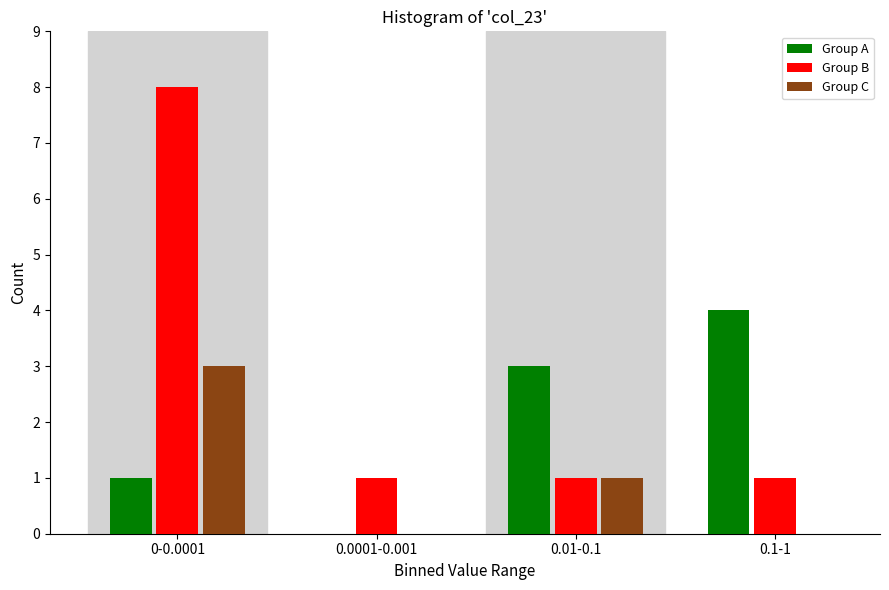

Reading left to right, transcribe all the data shown in this chart.

Group A: 0-0.0001=1	0.0001-0.001=0	0.01-0.1=3	0.1-1=4
Group B: 0-0.0001=8	0.0001-0.001=1	0.01-0.1=1	0.1-1=1
Group C: 0-0.0001=3	0.0001-0.001=0	0.01-0.1=1	0.1-1=0